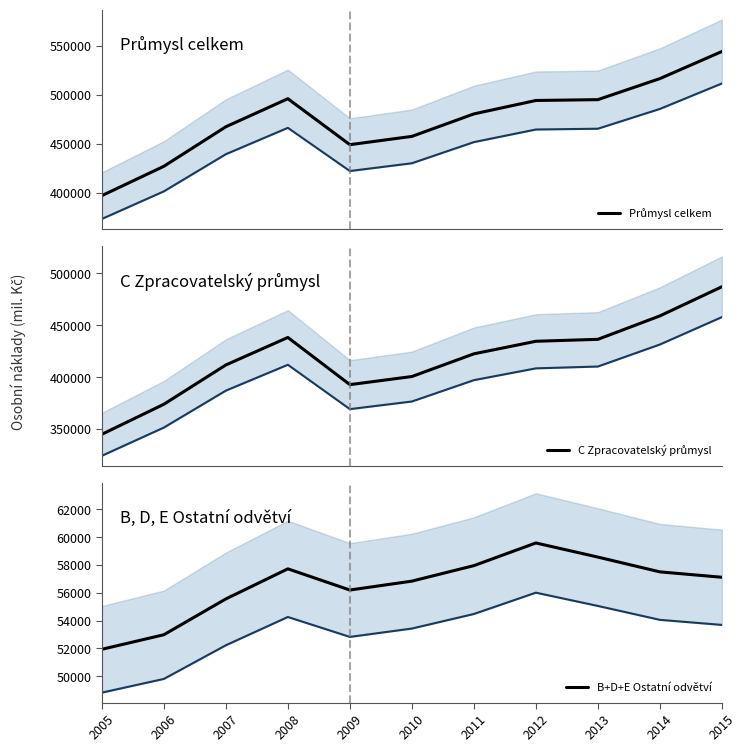

What are all the series names shown in the legend?

Průmysl celkem, C Zpracovatelský průmysl, B+D+E Ostatní odvětví